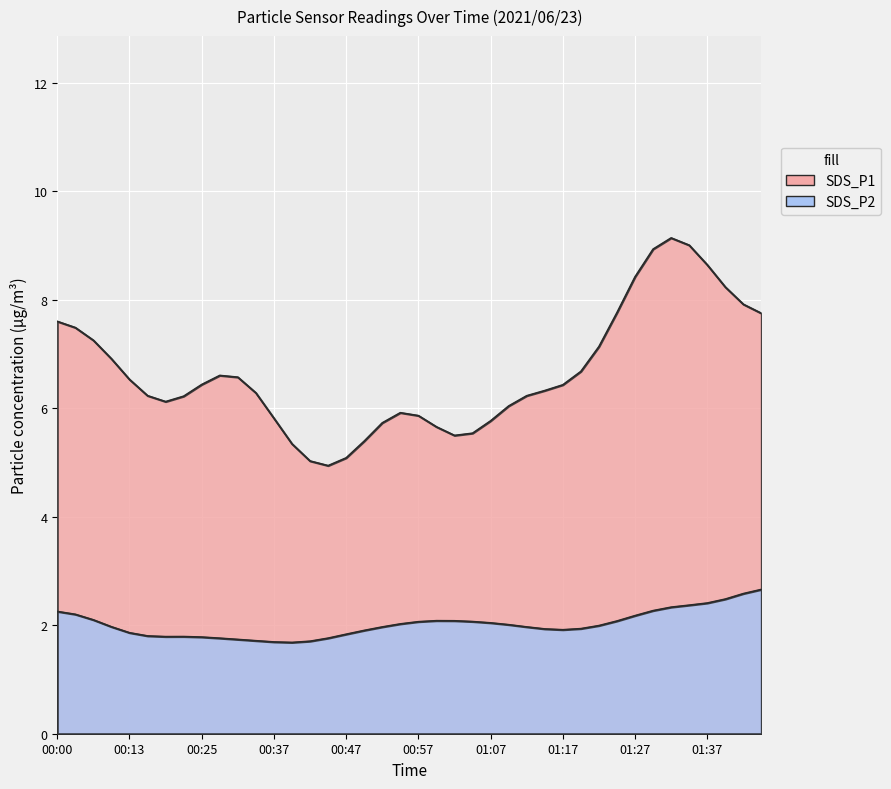

Which series has the largest total across all categories?

SDS_P1